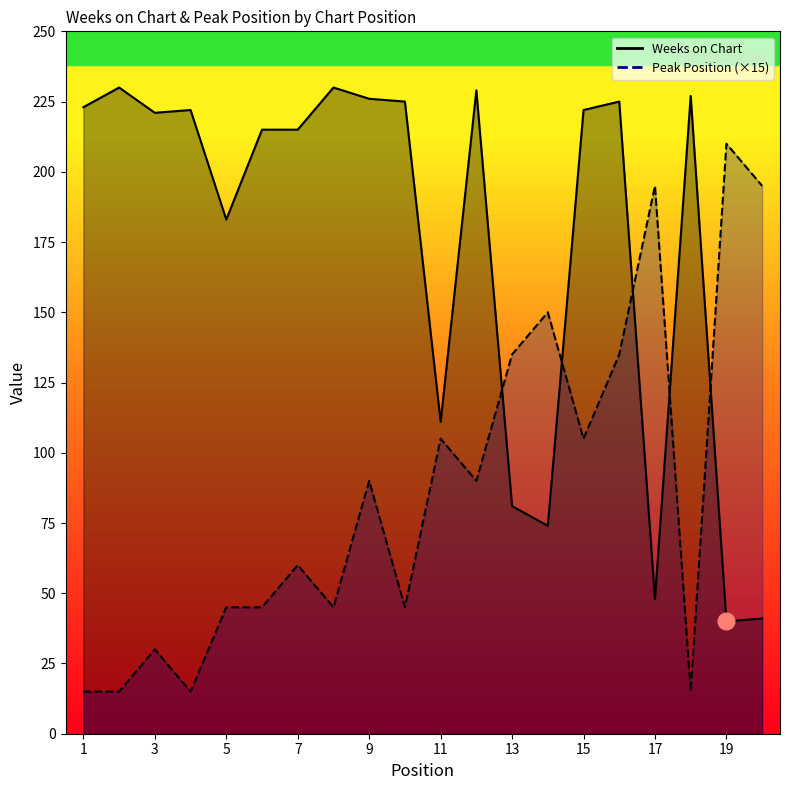

Is the value of Weeks on Chart at 20 greater than the value of Peak Position at 13?

No